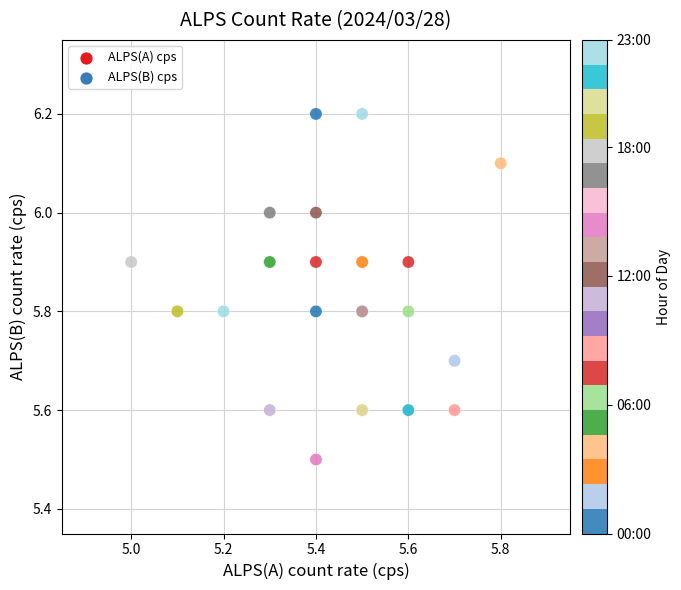

What Y value in the scatter plot is closest to 5?

5.5